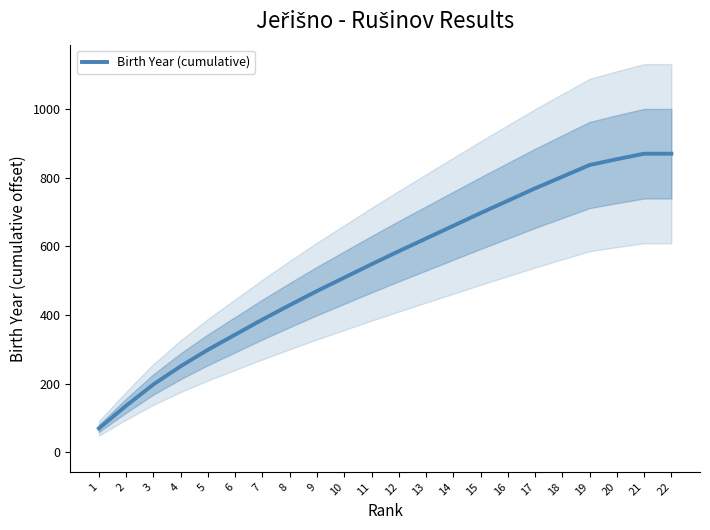

At which category does the chart reach its peak across all series?

21